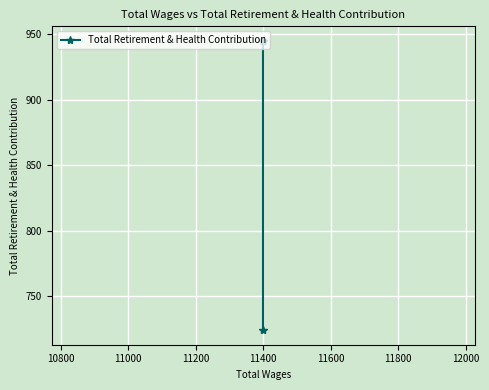

Is this an area chart (filled region under the line)?

No